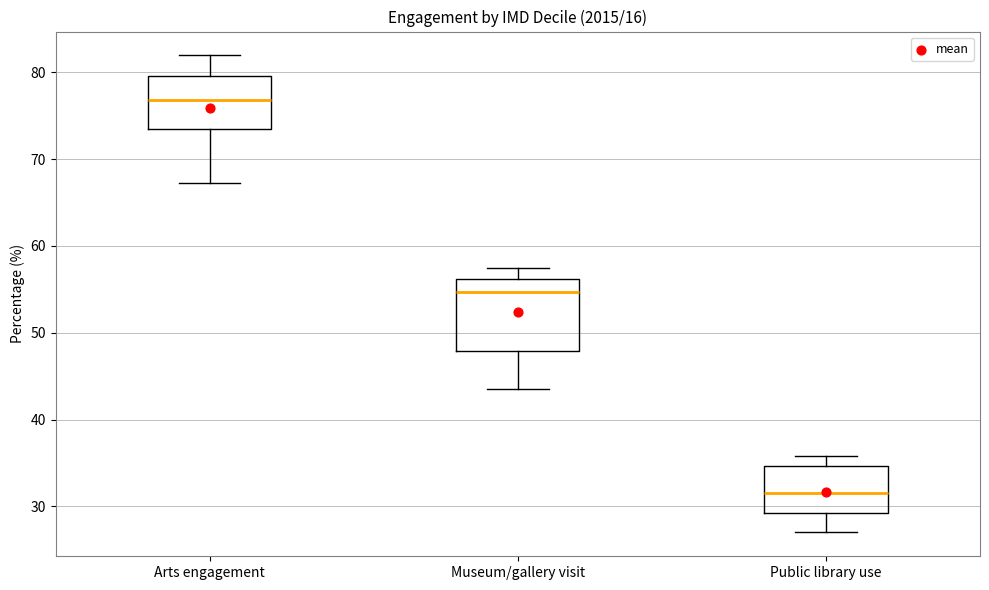

Which box's median line is the lowest?

Public library use